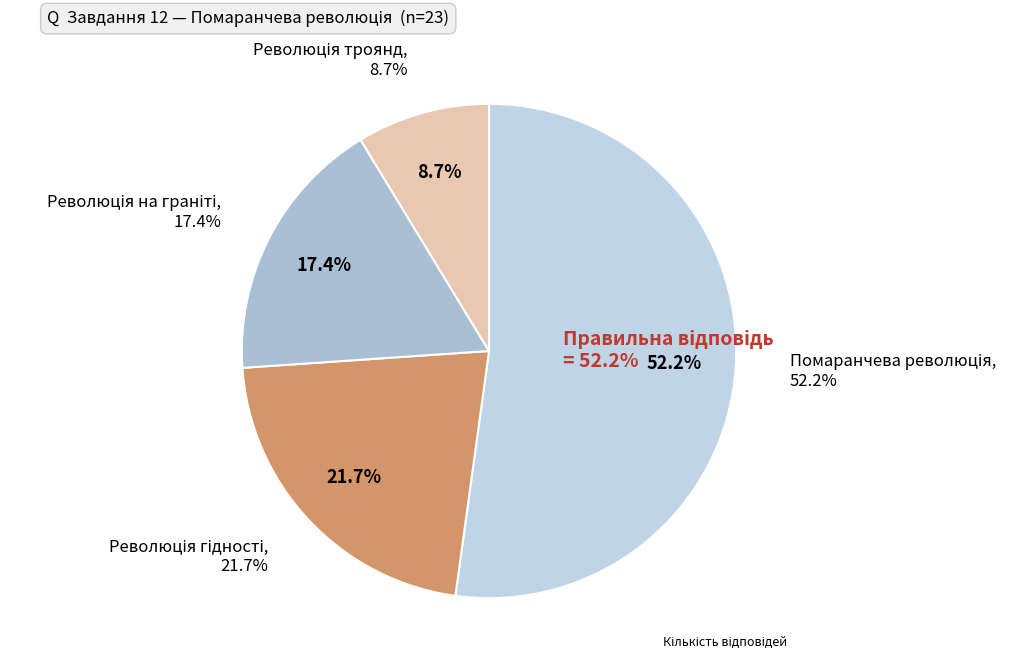

Which slice represents more than half of the pie?

Помаранчева революція